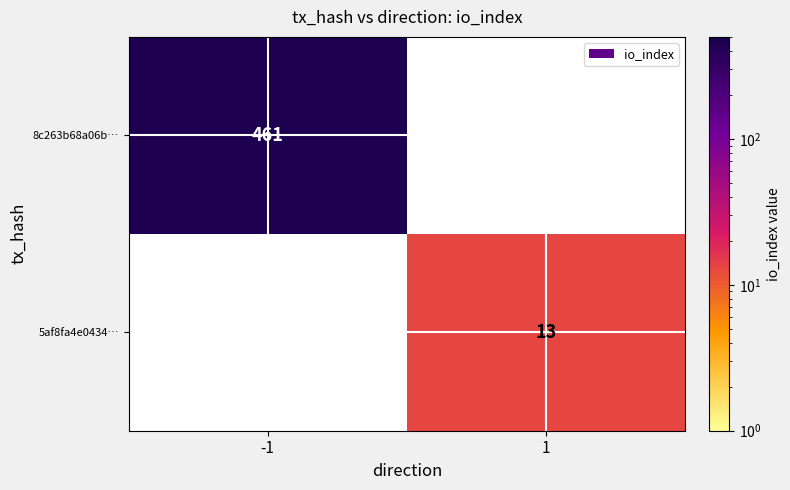

Is the value of 5af8fa4e0434… at 1 greater than the value of 8c263b68a06b… at -1?

No